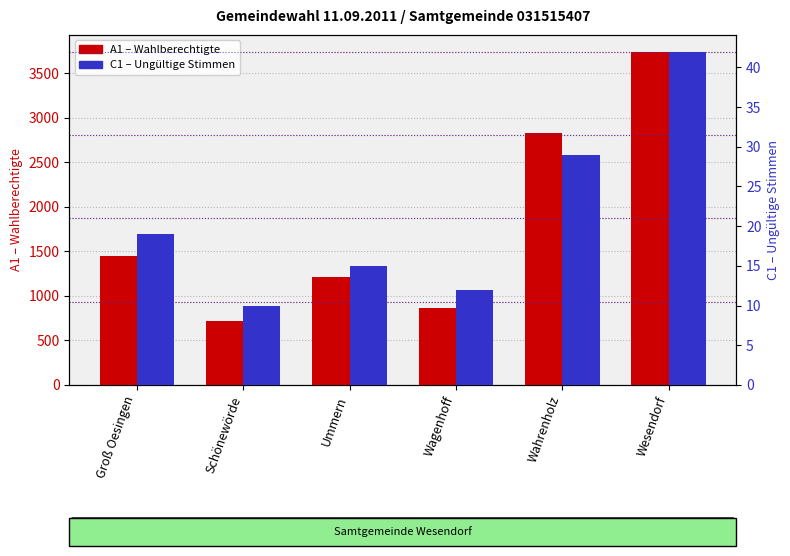

What is the sum of the C1 (invalid votes) values at Wesendorf and Wahrenholz?

71